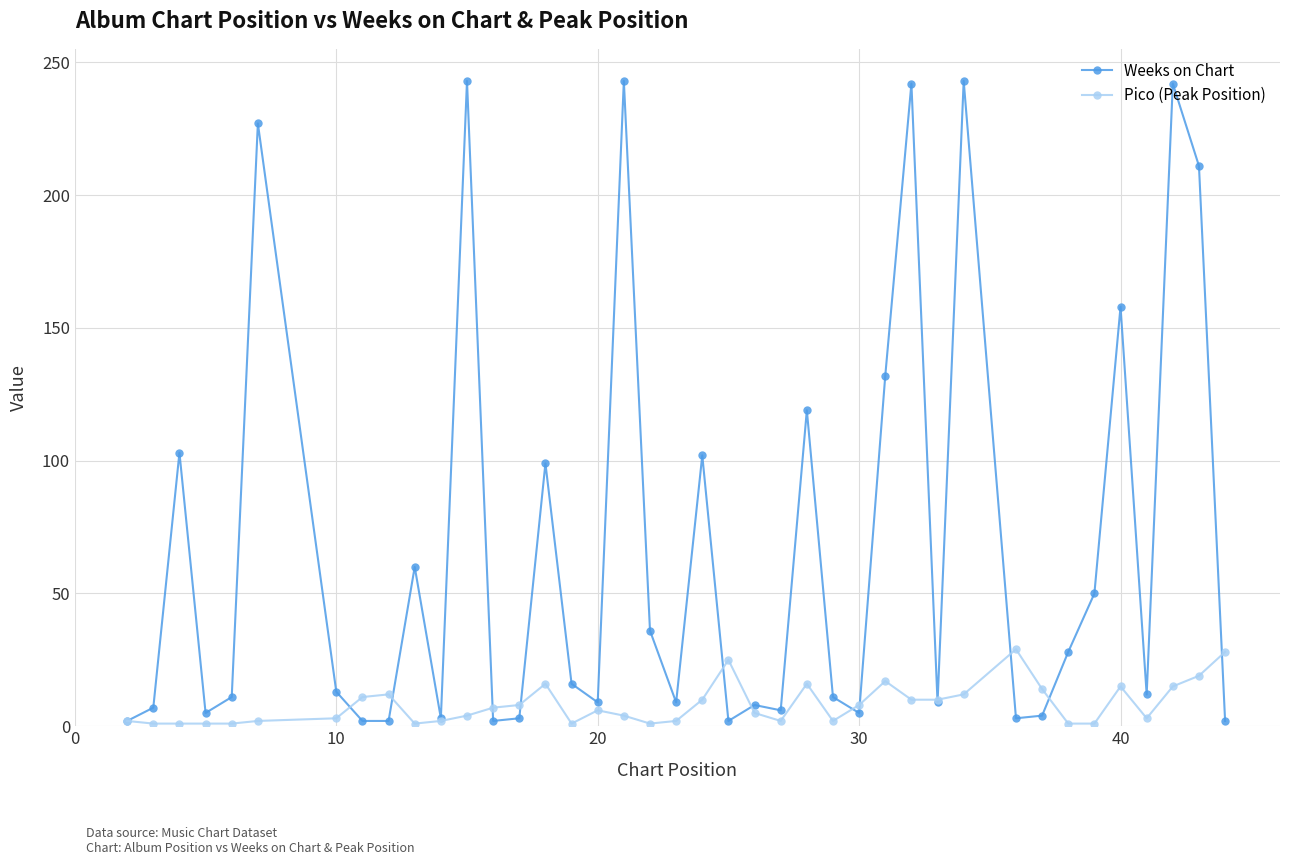

What is the greatest value displayed?

243